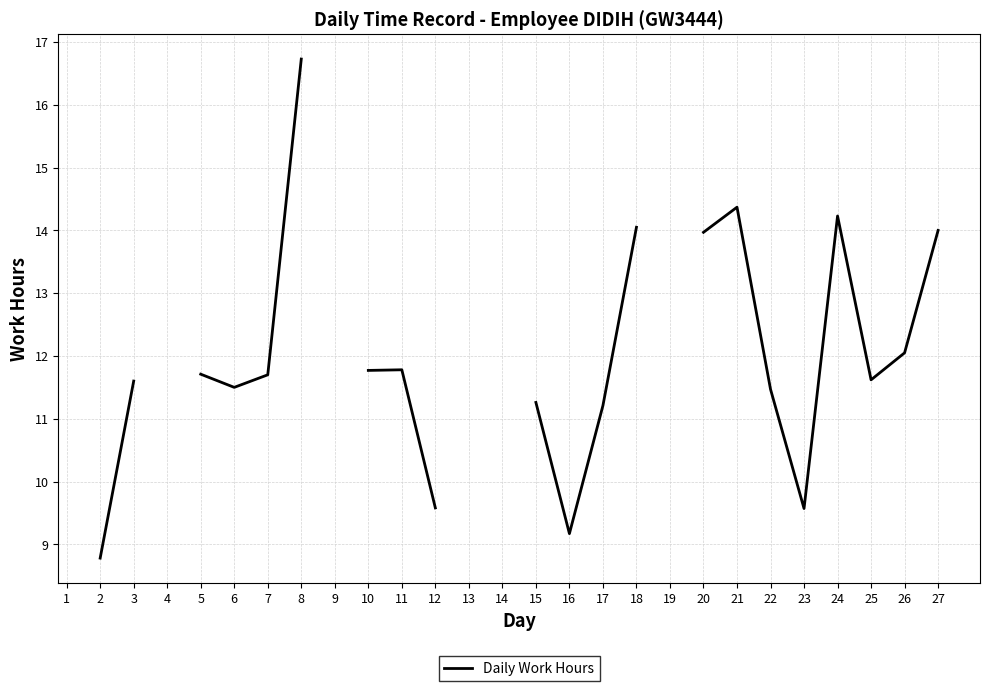

How many data points are less than 11?

4